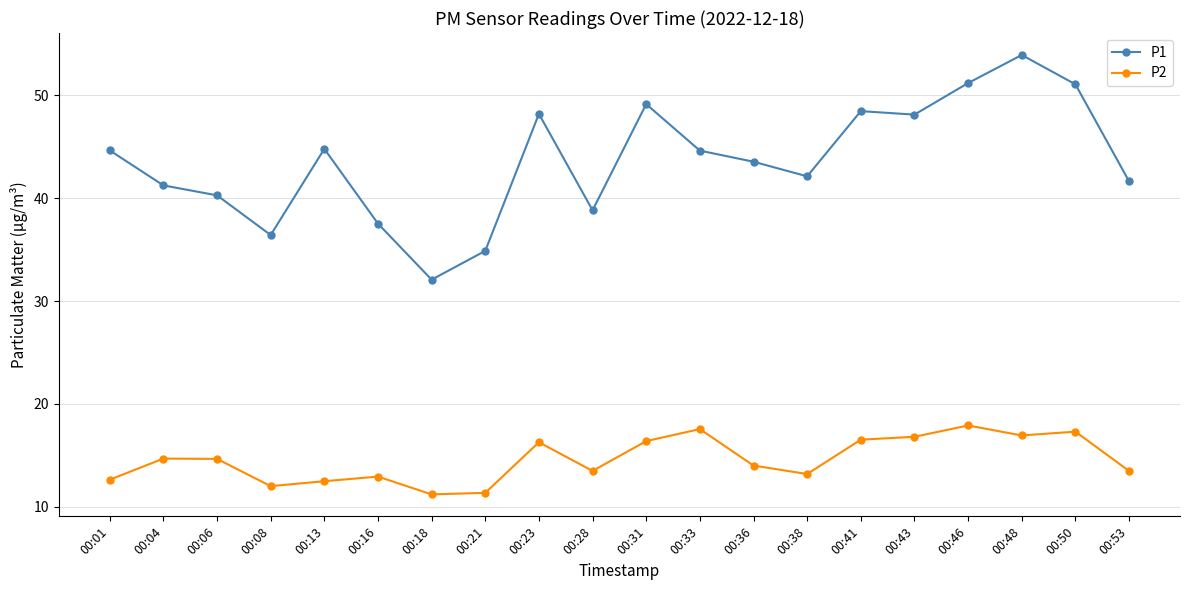

What is the sum of all P2 values?

291.7